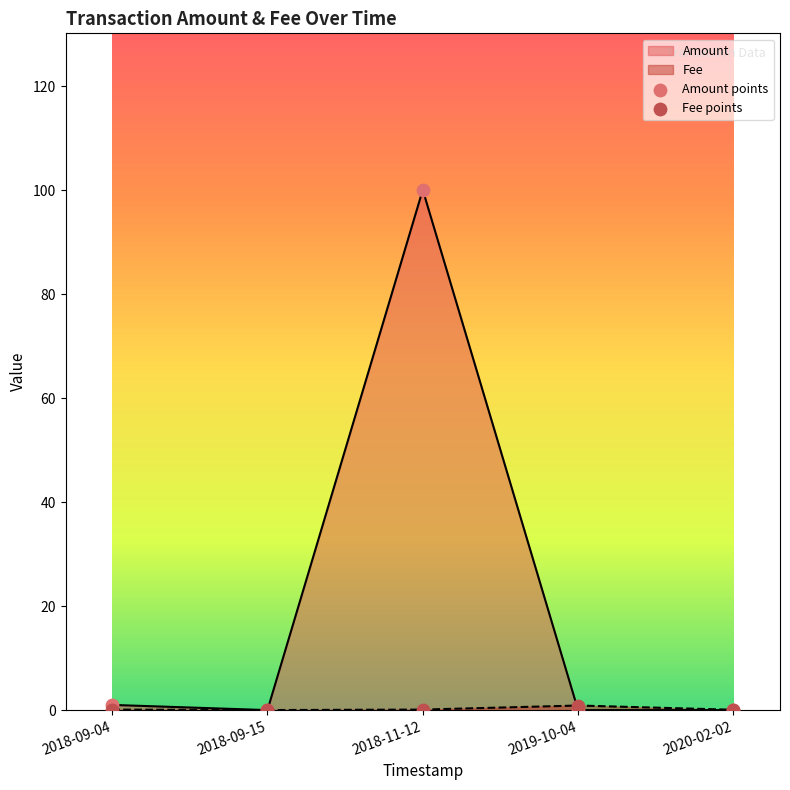

Is the value of Amount points at 2019-10-04 greater than the value of Fee points at 2020-02-02?

No